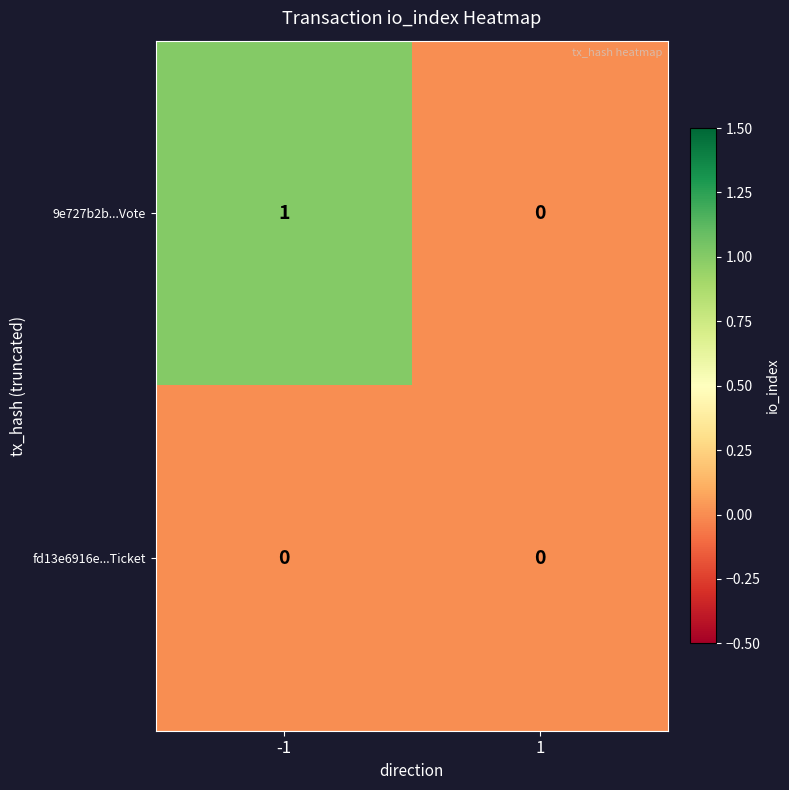

What is the greatest value displayed?

1